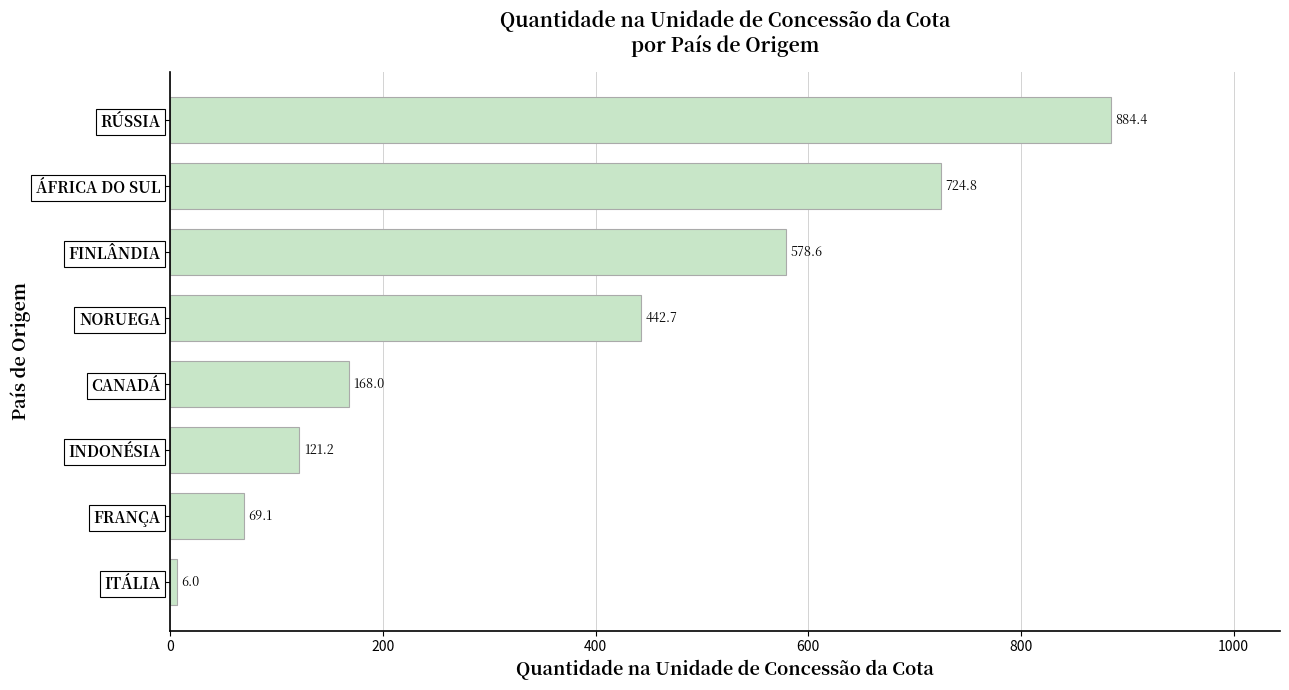

How many bars are there in total?

8